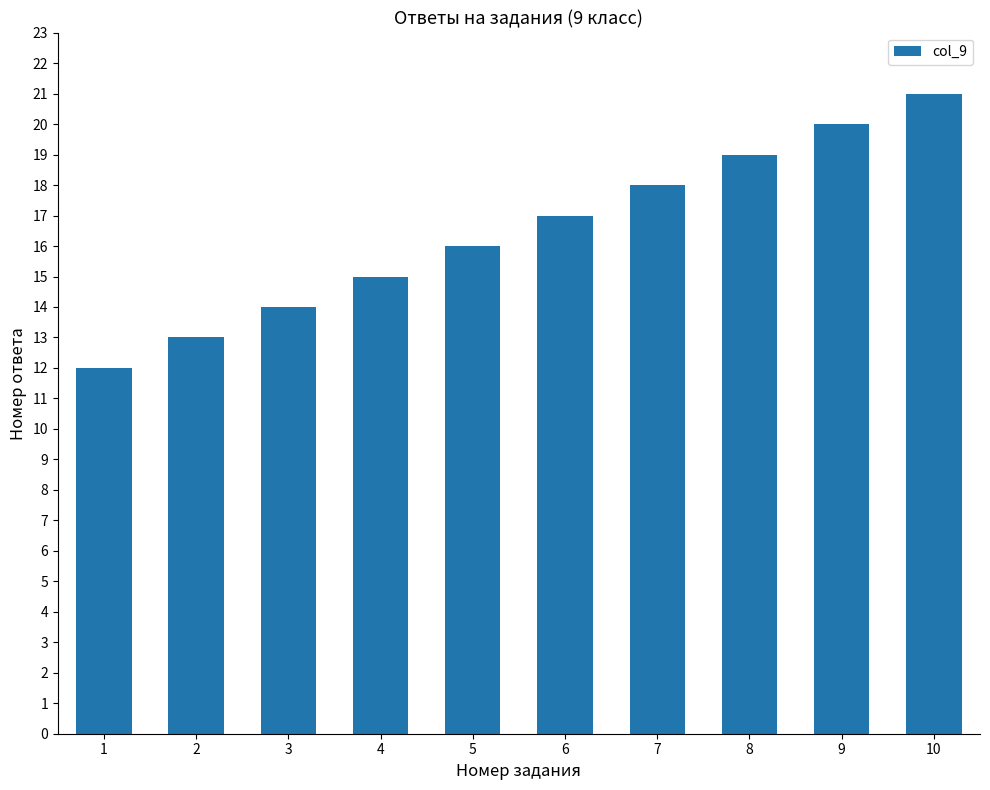

Count the values in the range 14 to 19.

6